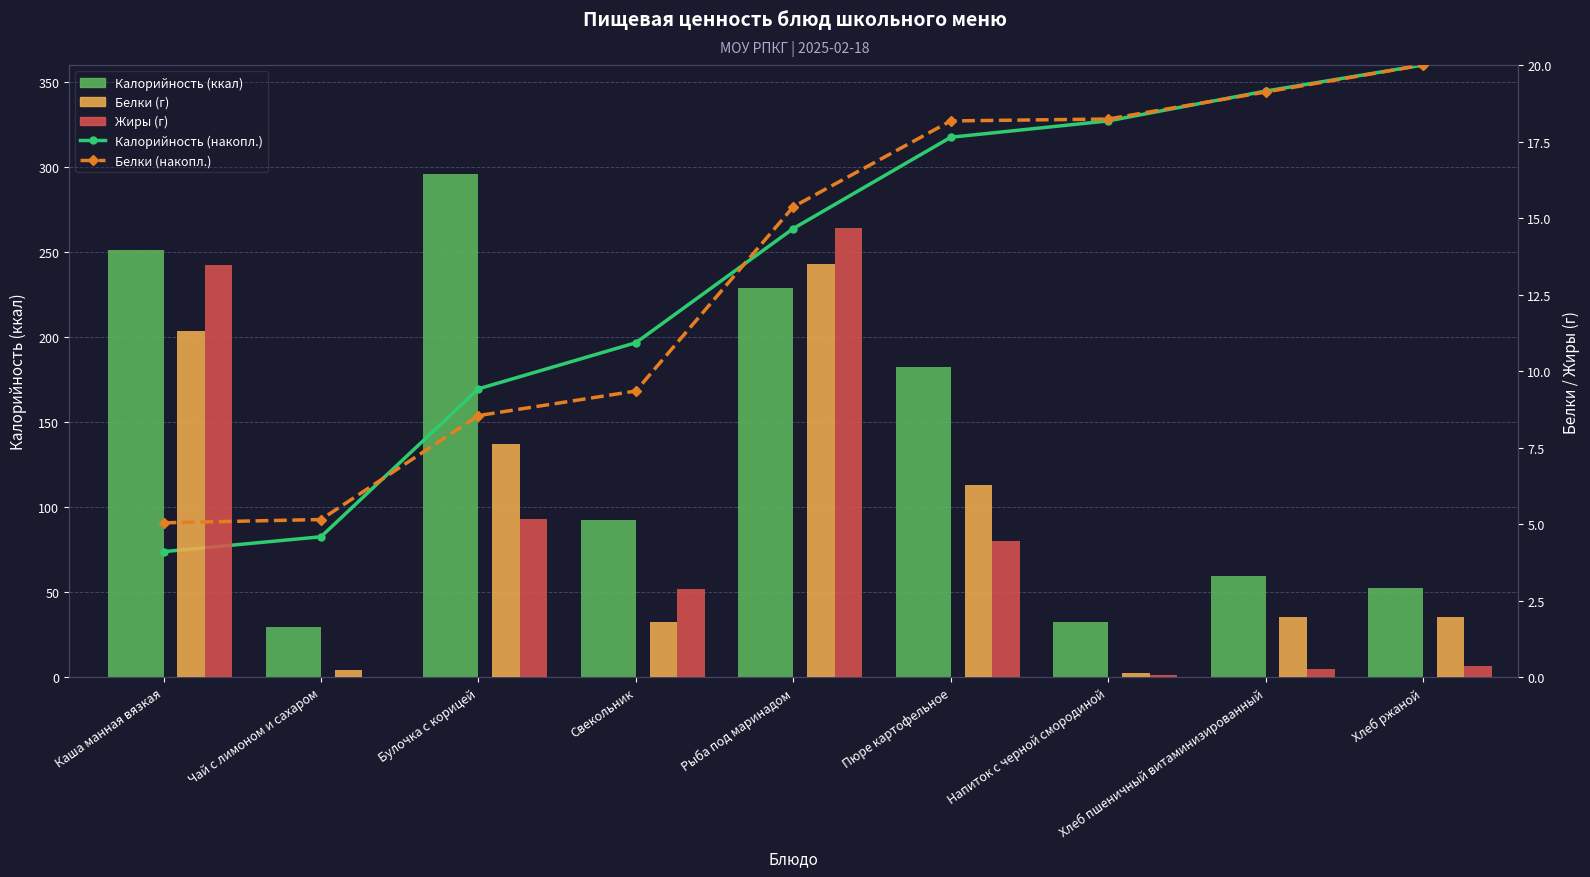

What are all the series names shown in the legend?

Калорийность (накопл.), Калорийность (ккал), Белки (накопл.), Белки (г), Жиры (г)